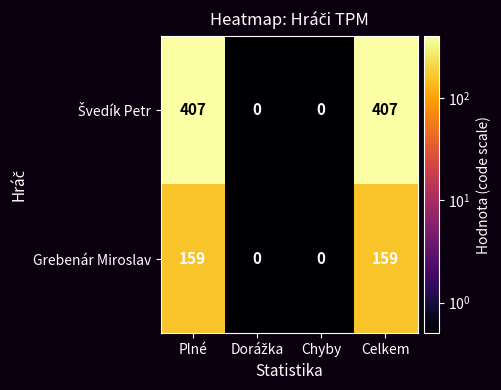

What is the greatest value displayed?

407